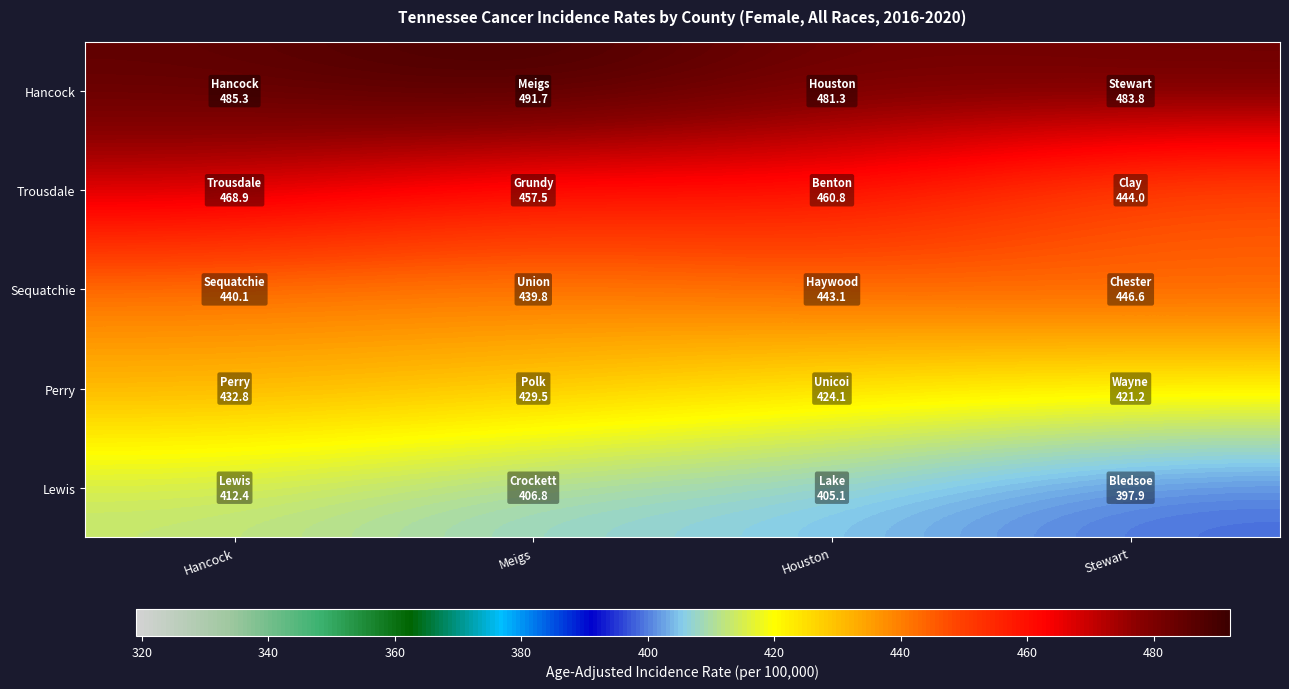

How many series are shown in this chart?

5